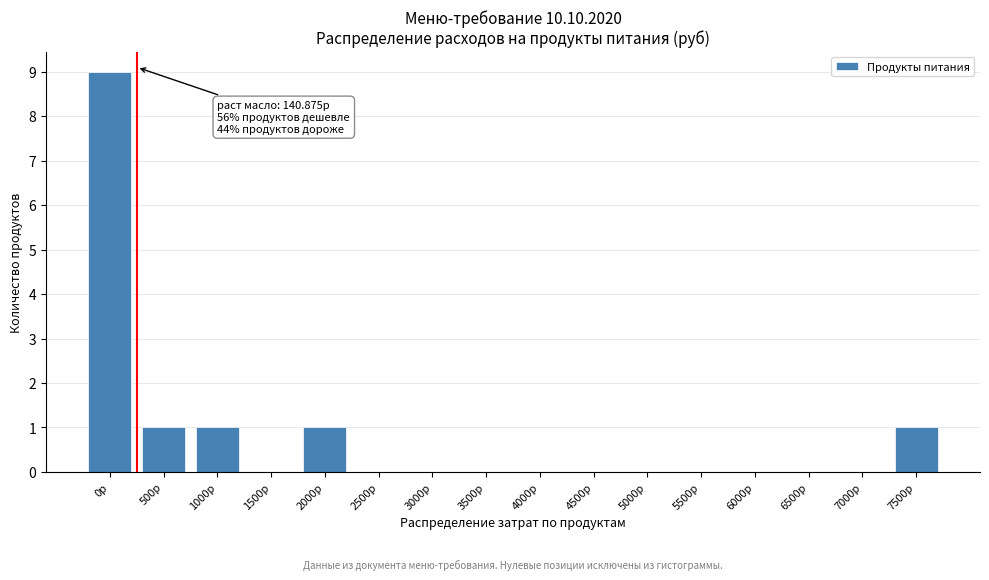

Reading right to left, transcribe all the data shown in this chart.

7500р=1	7000р=0	6500р=0	6000р=0	5500р=0	5000р=0	4500р=0	4000р=0	3500р=0	3000р=0	2500р=0	2000р=1	1500р=0	1000р=1	500р=1	0р=9